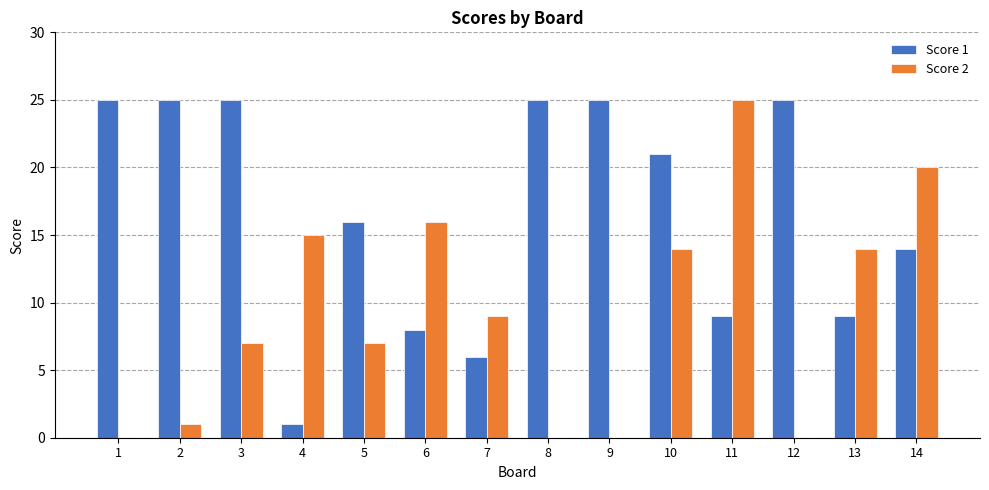

What is the maximum value shown in the chart?

25